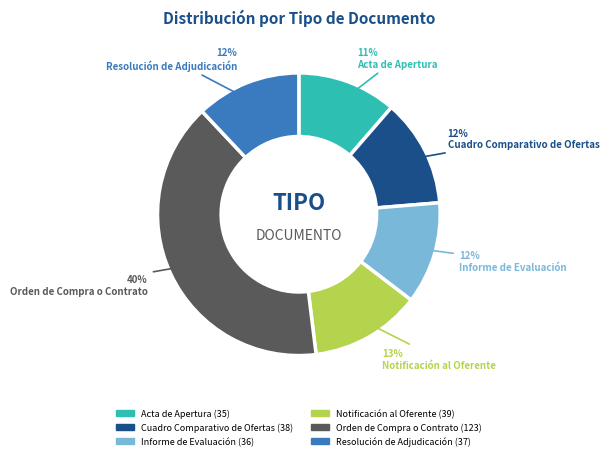

To the nearest percent, what portion does Notificación al Oferente represent?

13%